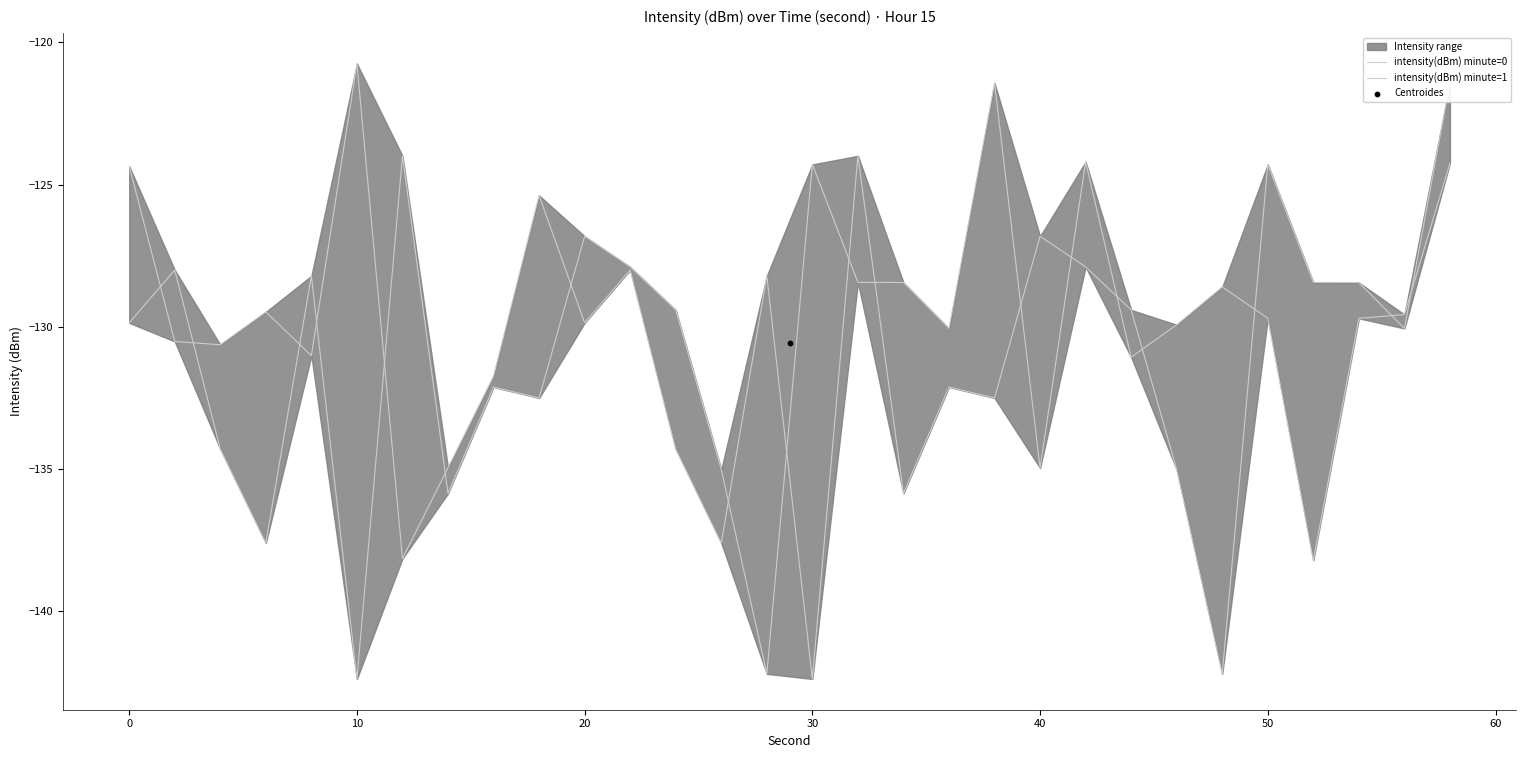

Which series contains the lowest Y value?

intensity(dBm) minute=0